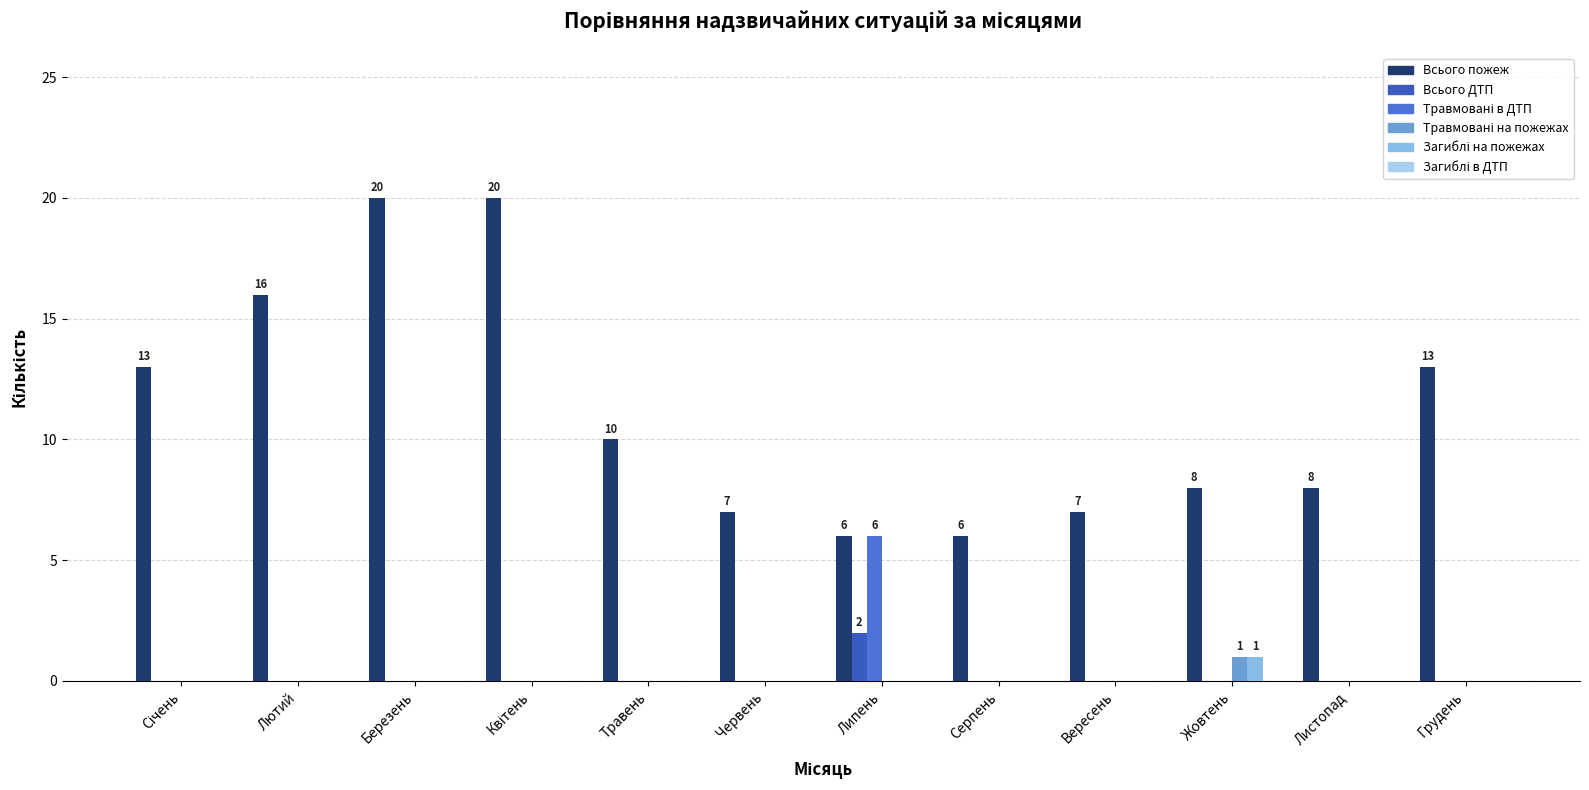

What is the sum of all Всього пожеж values?

134